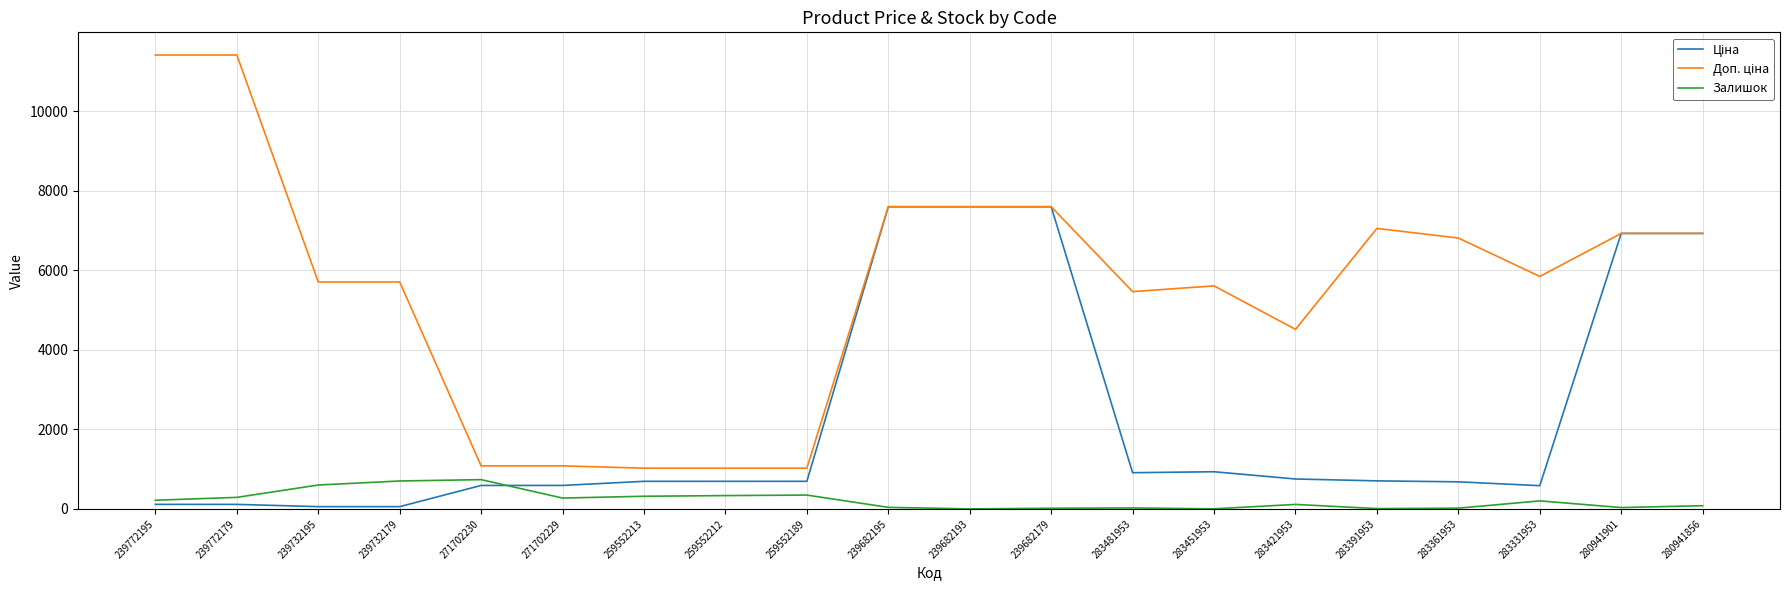

What is the greatest value displayed?

11410.0